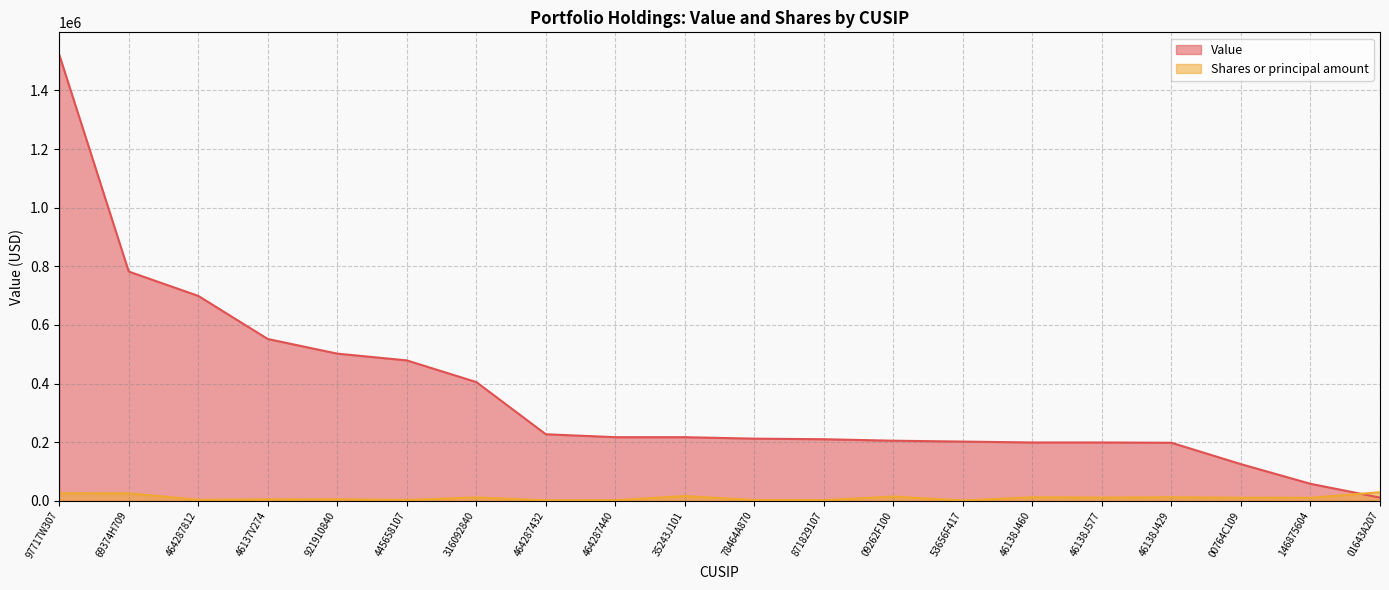

Where is Shares or principal amount nearest to the value 15218?

09262F100